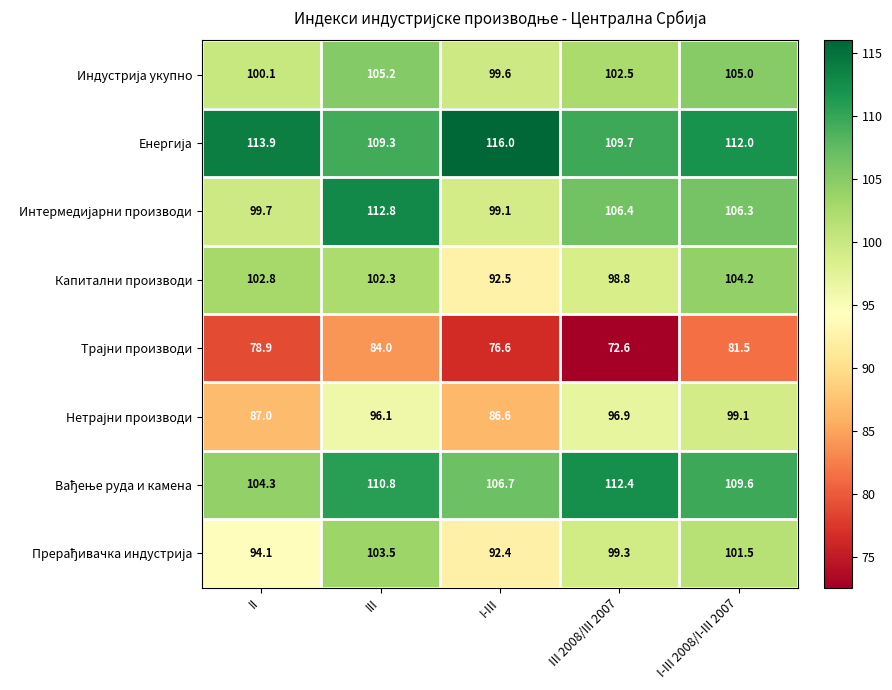

How many categories are shown in the chart?

5